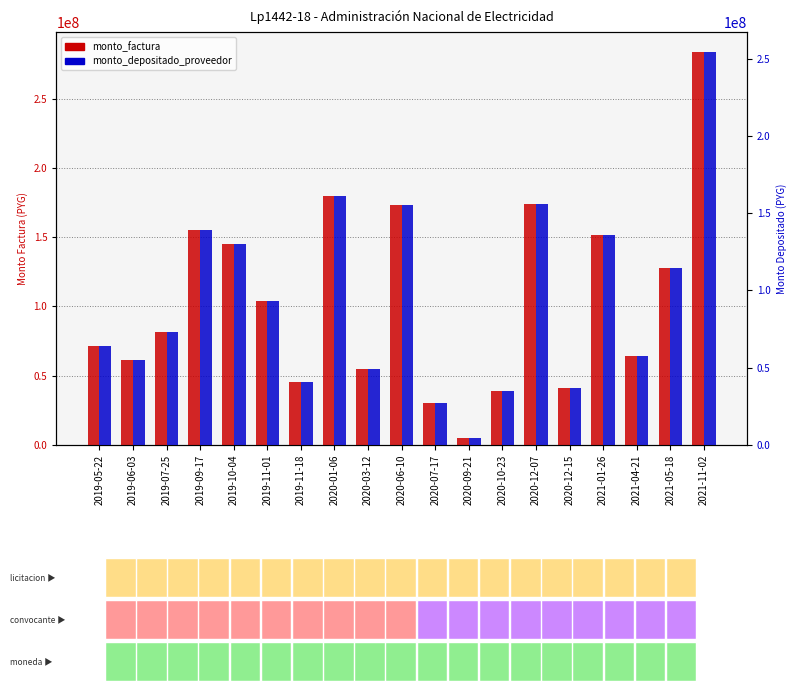

How many data points does each series have?

19